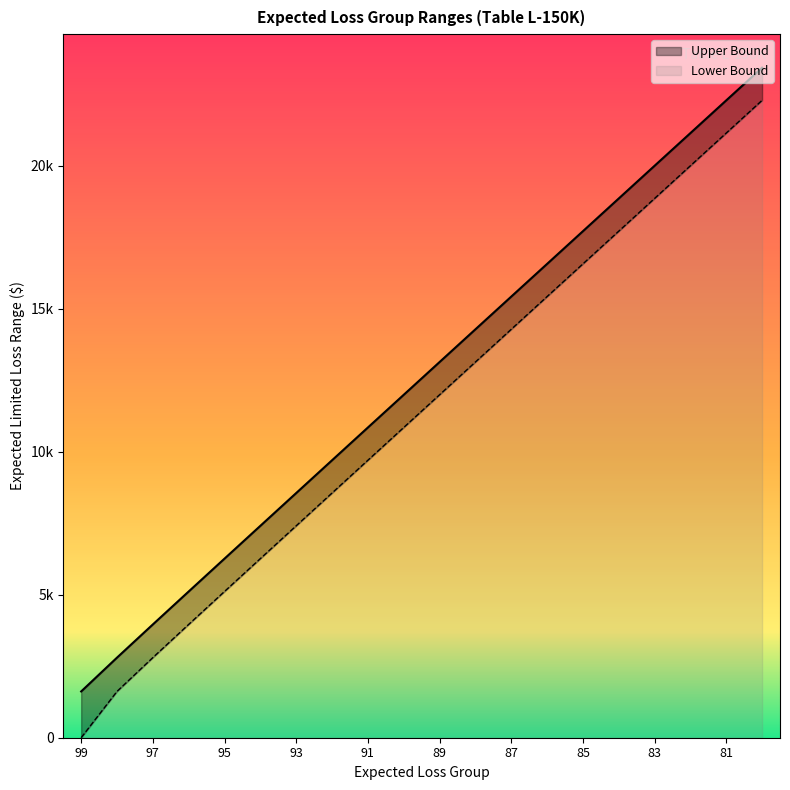

At which label does Upper Bound first exceed 13135?

88